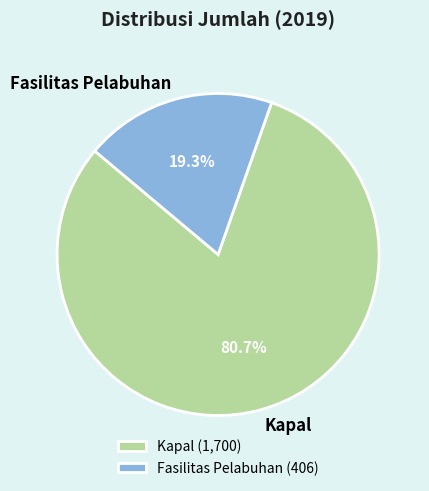

Rank the categories by value from lowest to highest.

Fasilitas Pelabuhan, Kapal